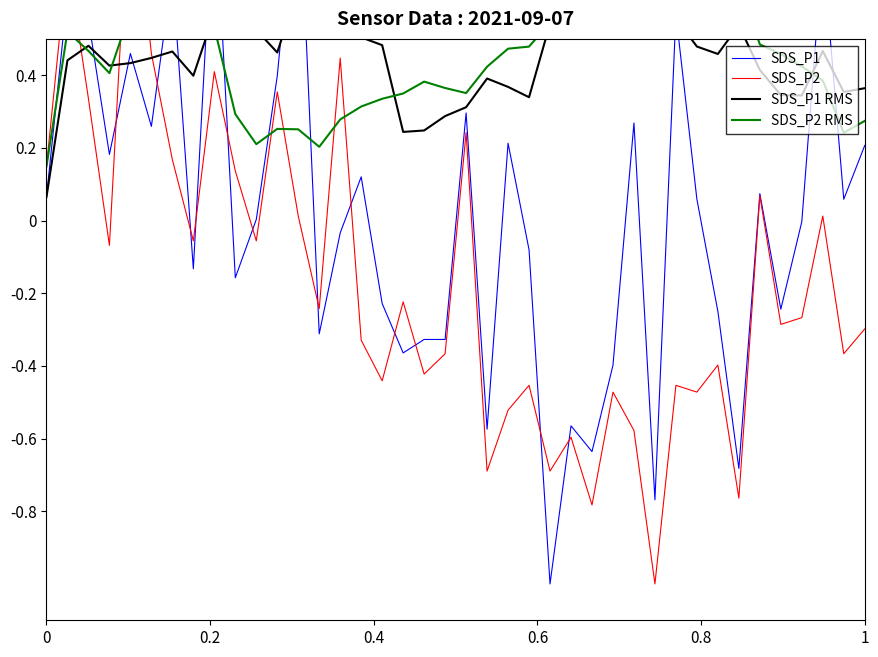

In SDS_P2 RMS, how many points are higher than both neighbors (excluding endpoints)?

8